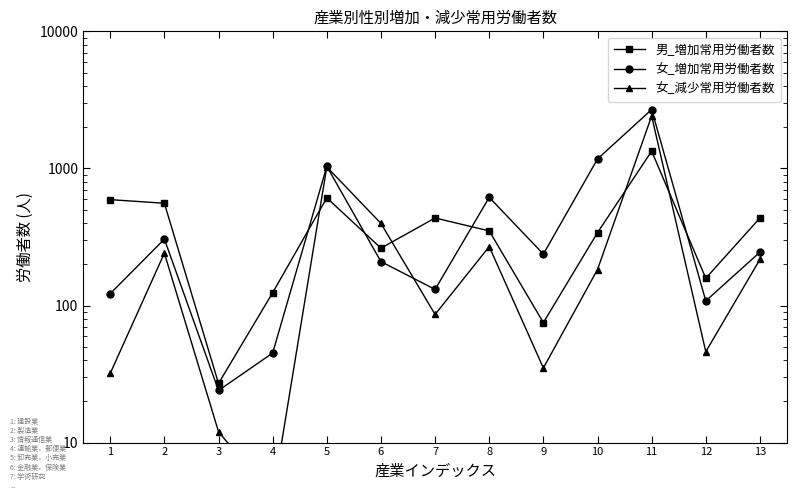

What is the highest value of the 男_増加常用労働者数 series?

1336